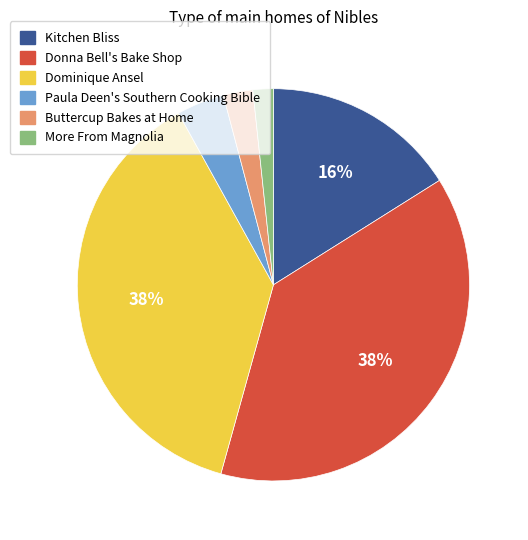

True or false: Buttercup Bakes at Home accounts for 2% of the total.

True